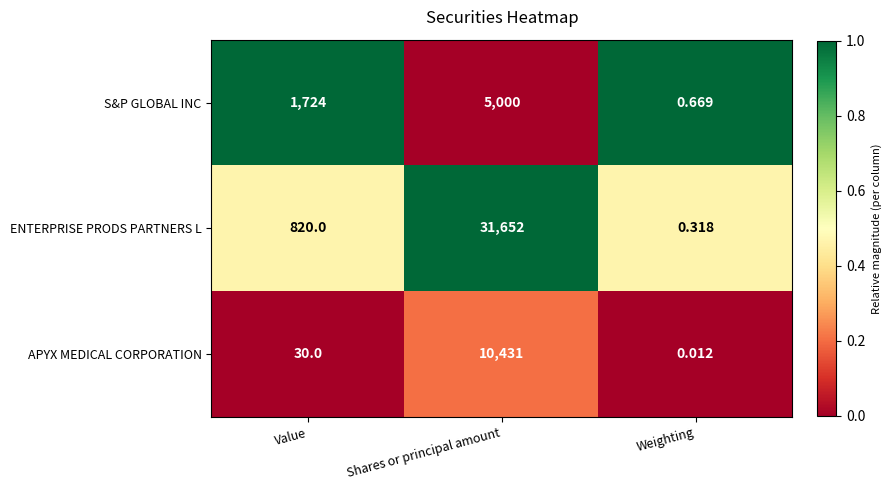

At which label is S&P GLOBAL INC closest to 2500?

Value